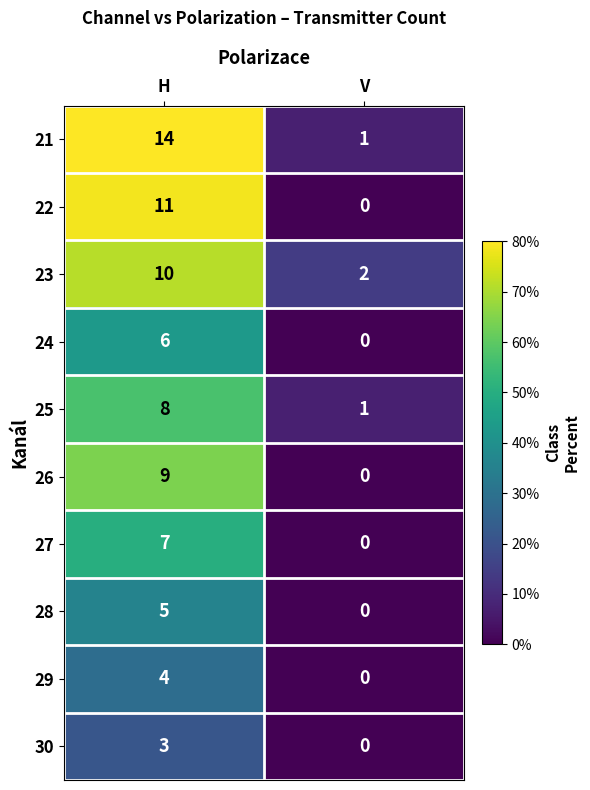

Is the value of 25 at V greater than the value of 22 at V?

Yes